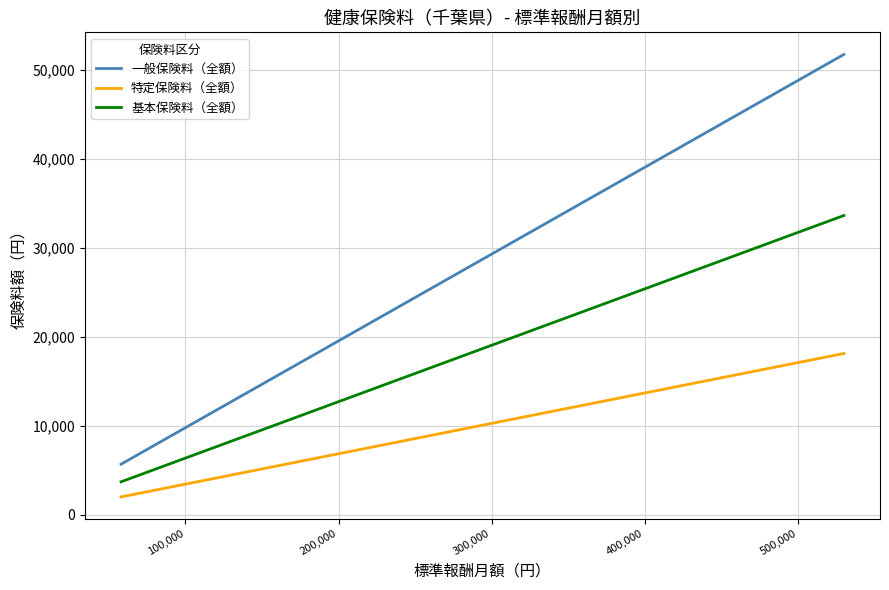

What is the sum of all 基本保険料（全額） values?

458724.0